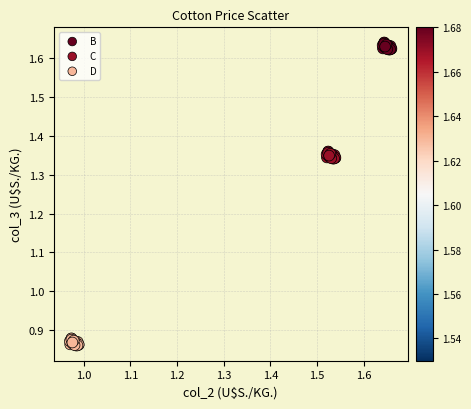

Which series contains the lowest Y value?

D